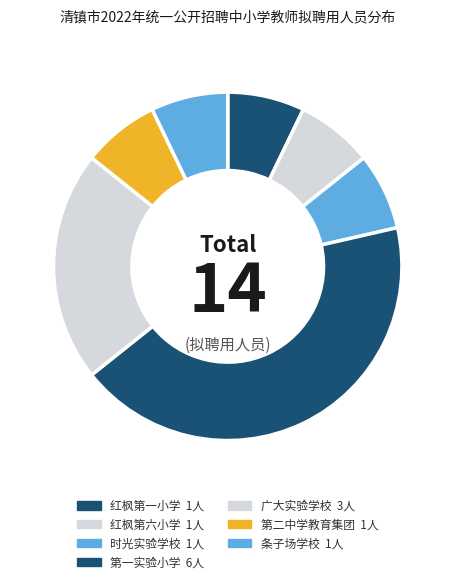

How many segments does this pie chart have?

7